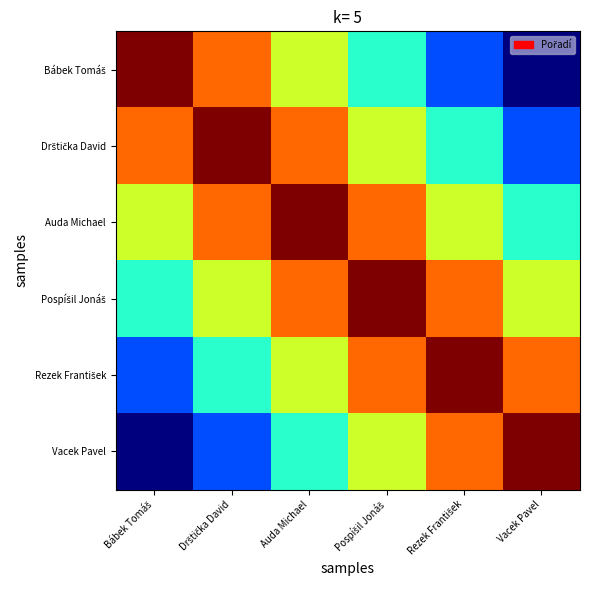

What is the minimum value for Drštička David?

1